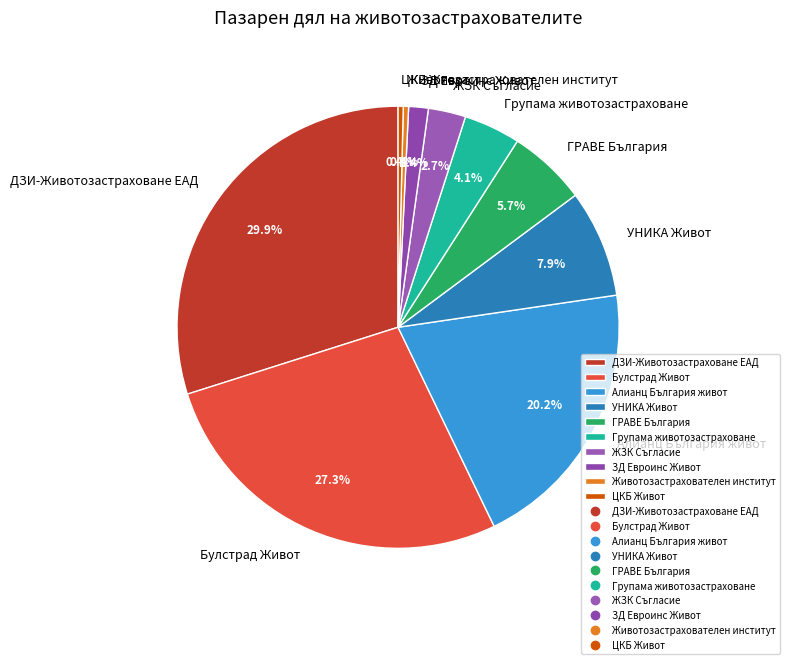

Does ДЗИ-Животозастраховане ЕАД represent more than half of the total?

No